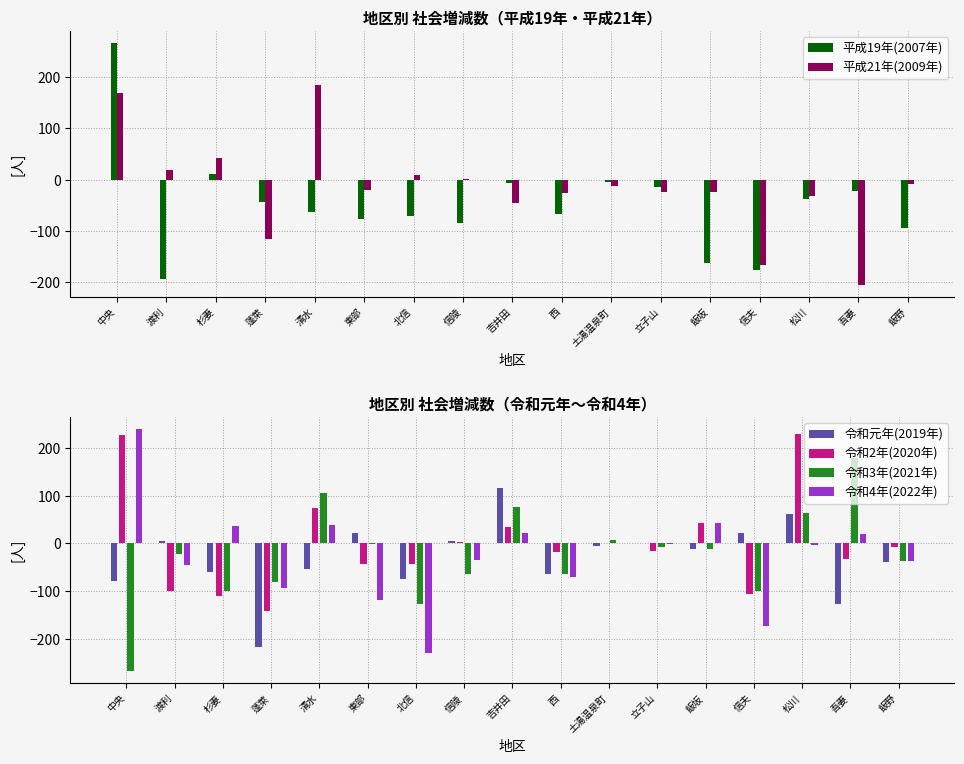

Which has a higher value, 杉妻 or 渡利?

杉妻